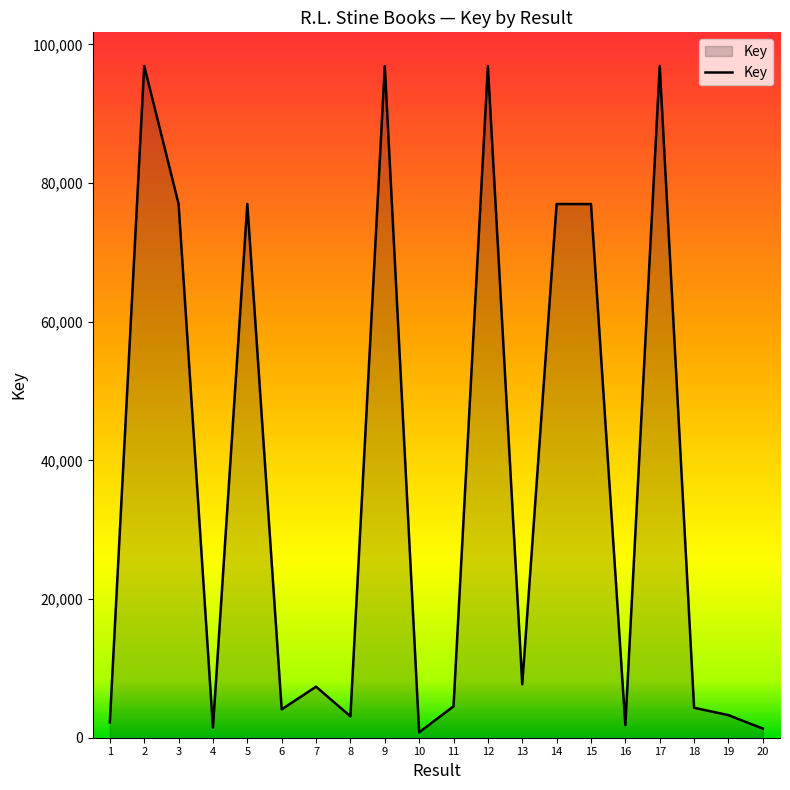

What is the difference between the second highest and second lowest values?

95580